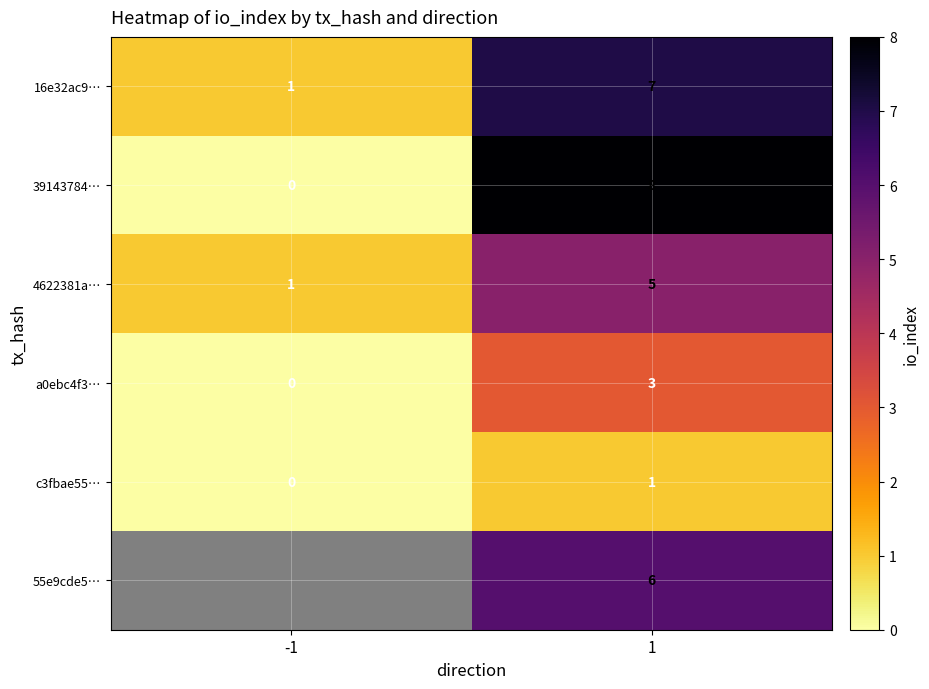

What is the highest value of the a0ebc4f3… series?

3